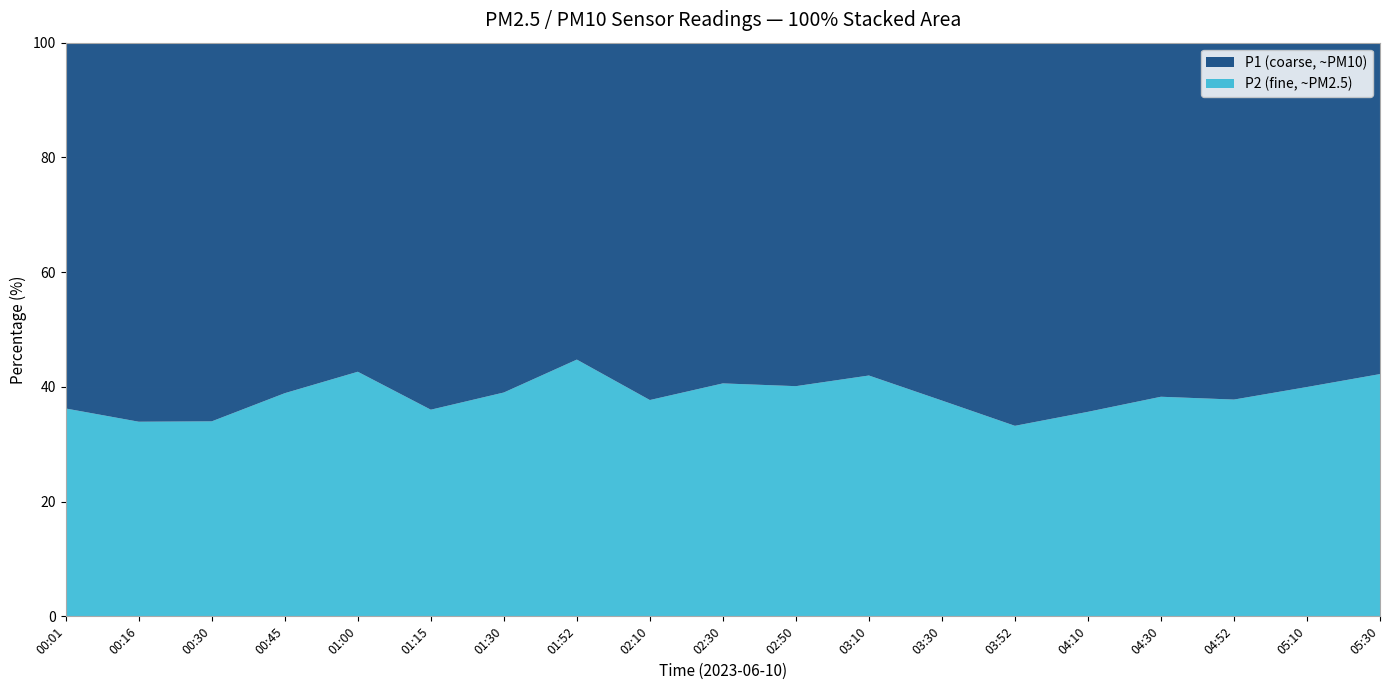

Reading right to left, transcribe all the data shown in this chart.

P1: 05:30=5.1	05:10=4.9	04:52=5.4	04:30=5.5	04:10=7.1	03:52=7.3	03:30=6.0	03:10=4.5	02:50=5.8	02:30=4.9	02:10=6.0	01:52=4.0	01:30=5.5	01:15=6.0	01:00=5.2	00:45=5.5	00:30=8.0	00:16=7.1	00:01=6.6
P2: 05:30=3.8	05:10=3.2	04:52=3.3	04:30=3.4	04:10=4.0	03:52=3.6	03:30=3.6	03:10=3.2	02:50=3.9	02:30=3.4	02:10=3.6	01:52=3.2	01:30=3.5	01:15=3.4	01:00=3.9	00:45=3.5	00:30=4.1	00:16=3.6	00:01=3.8